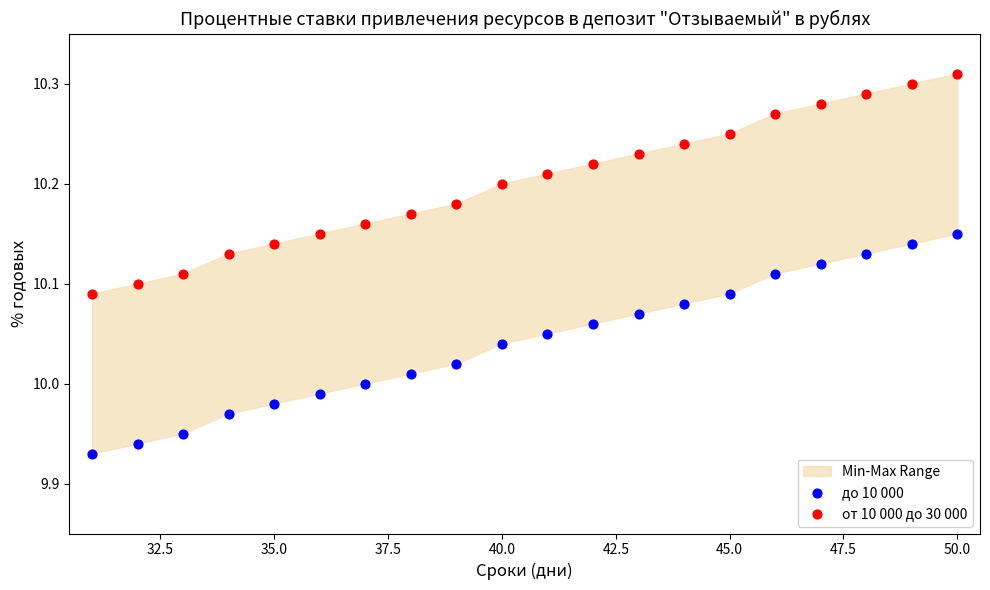

What is the X range (max minus min) for the scatter plot?

19.0